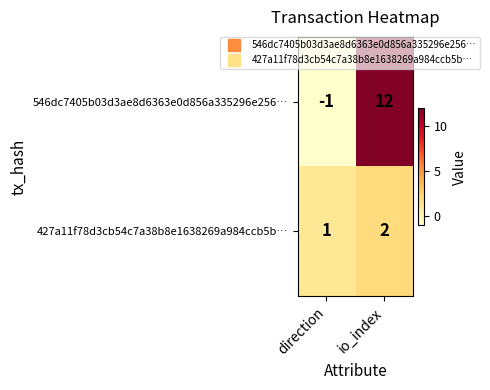

True or false: 546dc7405b03d3ae8d6363e0d856a335296e256… has a value of 12 at io_index.

True